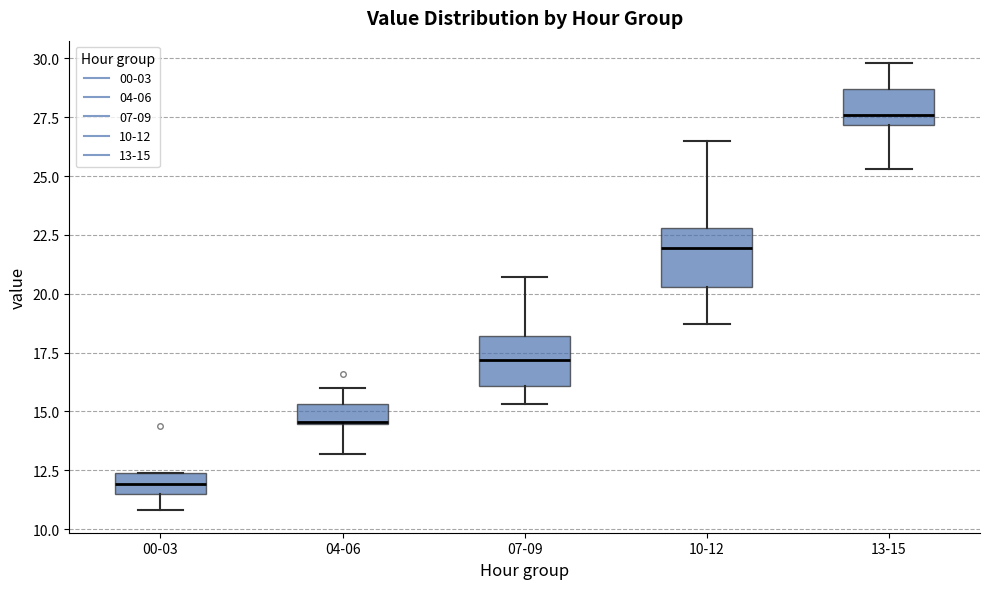

Reading left to right, transcribe this box plot: for each box, give where its median line is, the range the box spans, and where its two whiskers end, as read against the y-axis. The values are not printed on the chart, so give them approximately, as read against the axis.

00-03: median 12.0, box 11.5 to 12.5, whiskers 11.0 to 12.5
04-06: median 14.5 (drawn on the box's lower edge), box 14.5 to 15.5, whiskers 13.0 to 16.0
07-09: median 17.0, box 16.0 to 18.0, whiskers 15.5 to 20.5
10-12: median 22.0, box 20.5 to 23.0, whiskers 18.5 to 26.5
13-15: median 27.5, box 27.0 to 28.5, whiskers 25.5 to 30.0